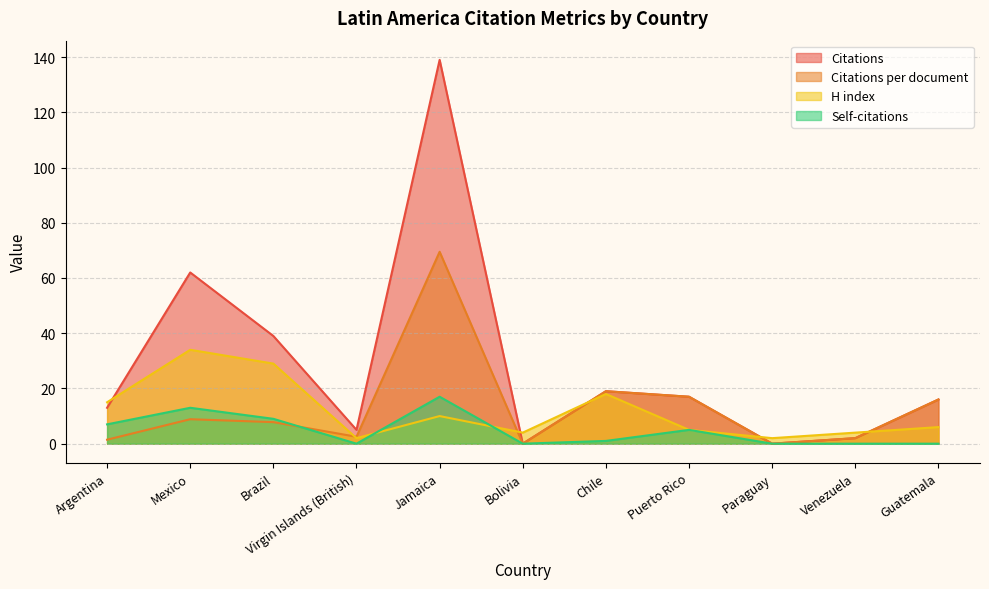

Where is the first local minimum for H index?

Virgin Islands (British)